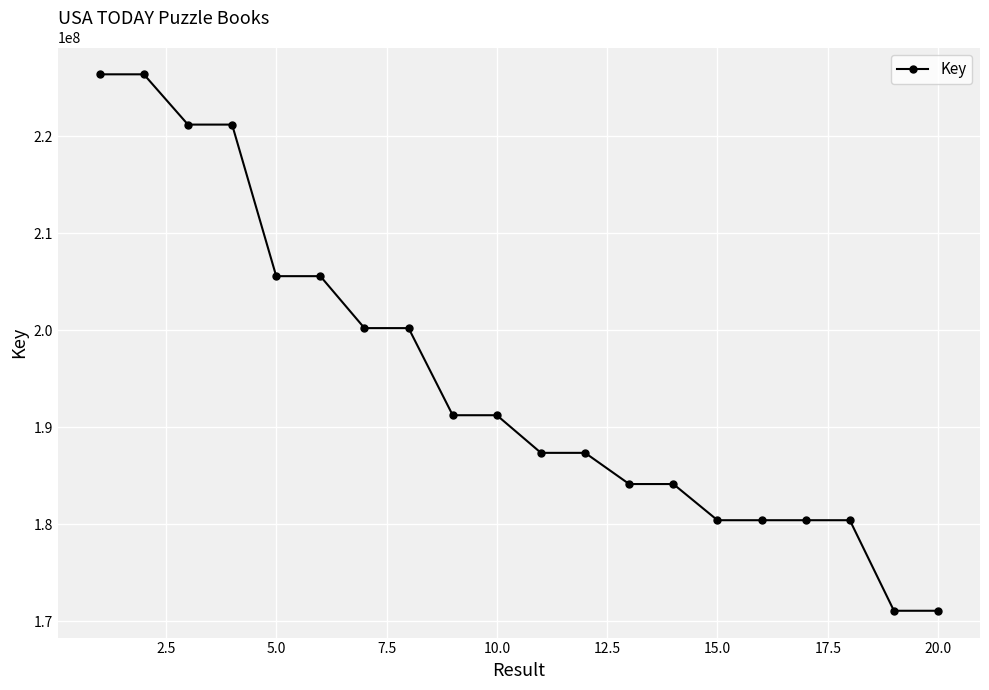

What is the difference between the second highest and minimum values?

55277648